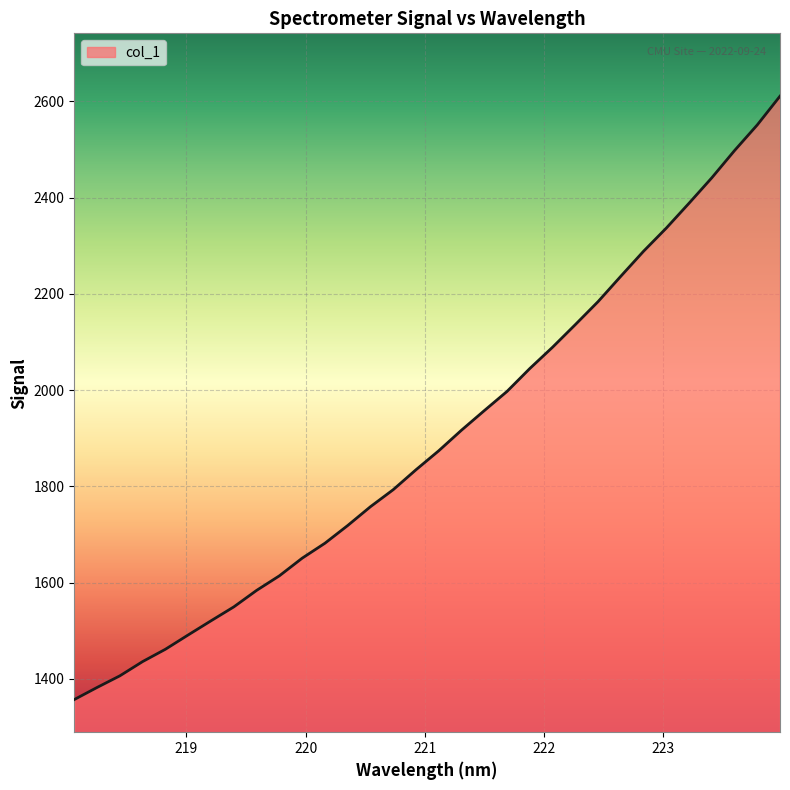

Count the number of data series in this chart.

1